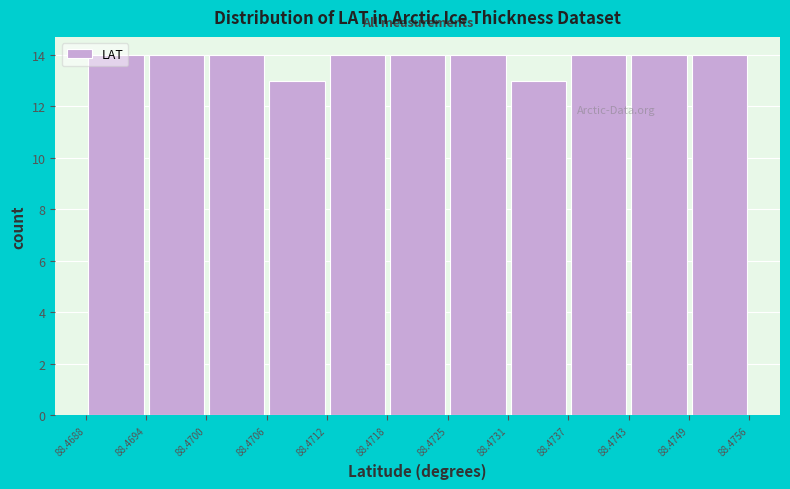

What is the height of the bar covering 88.4749 to 88.4756 on the x-axis? The values are not printed on the chart, so give them approximately, as read against the axis.

14